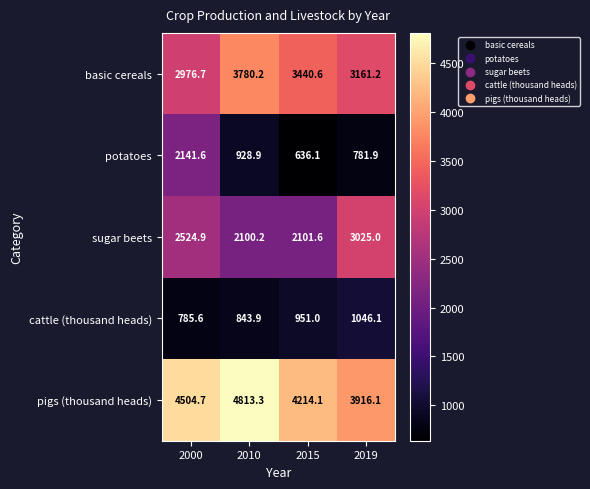

Which category has the lowest value across all series?

2015